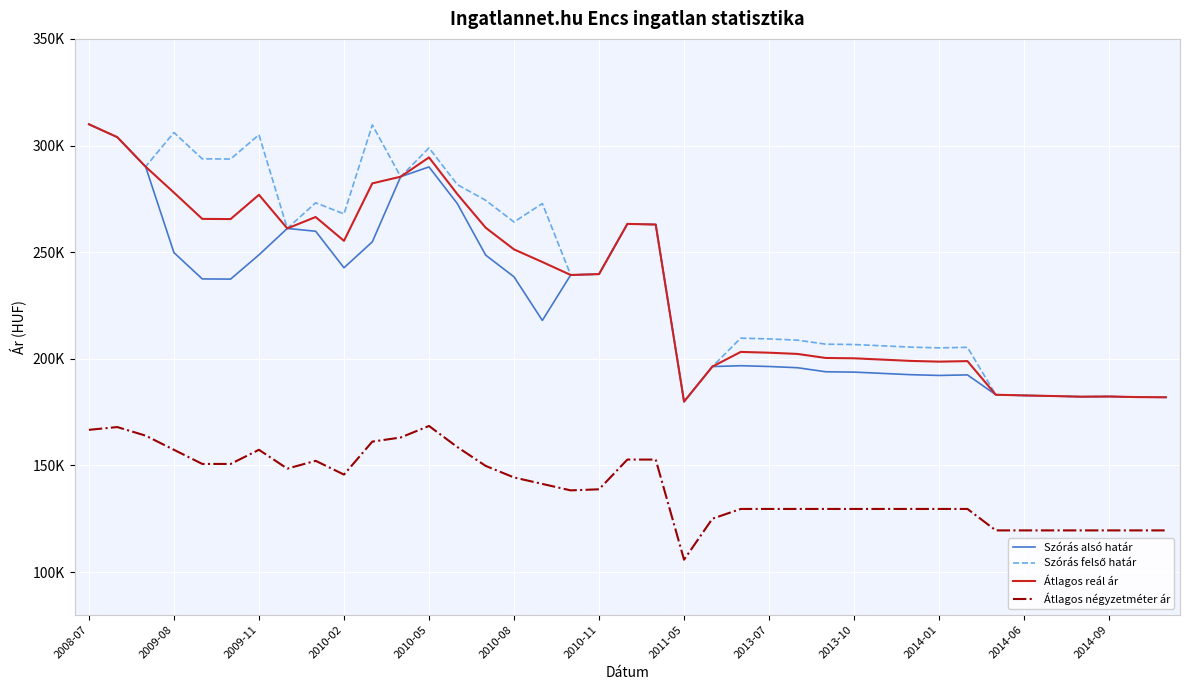

Which series has the widest spread of values?

Szórás alsó határ